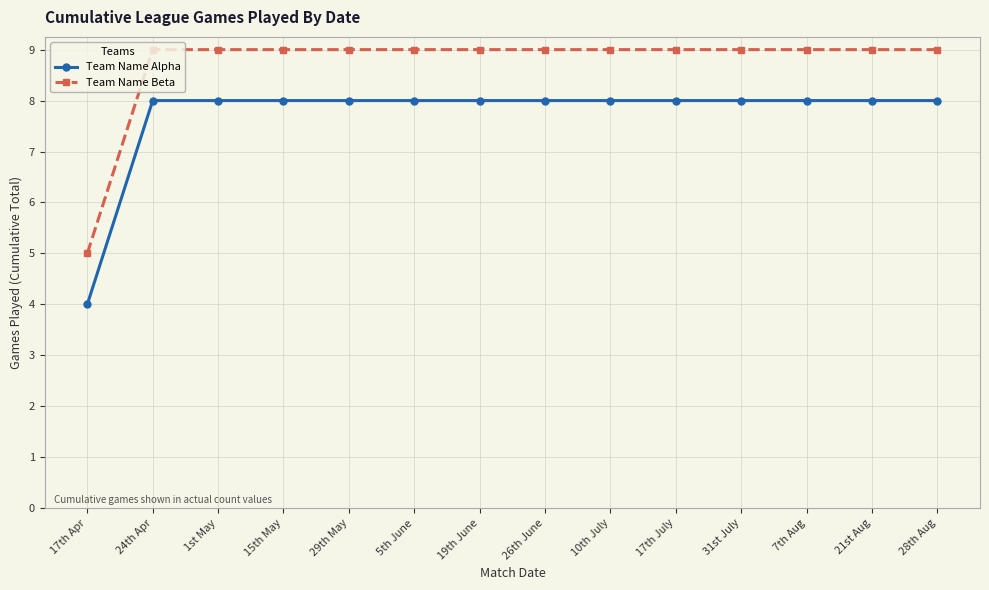

What is the label of the 13th point from the right?

24th Apr